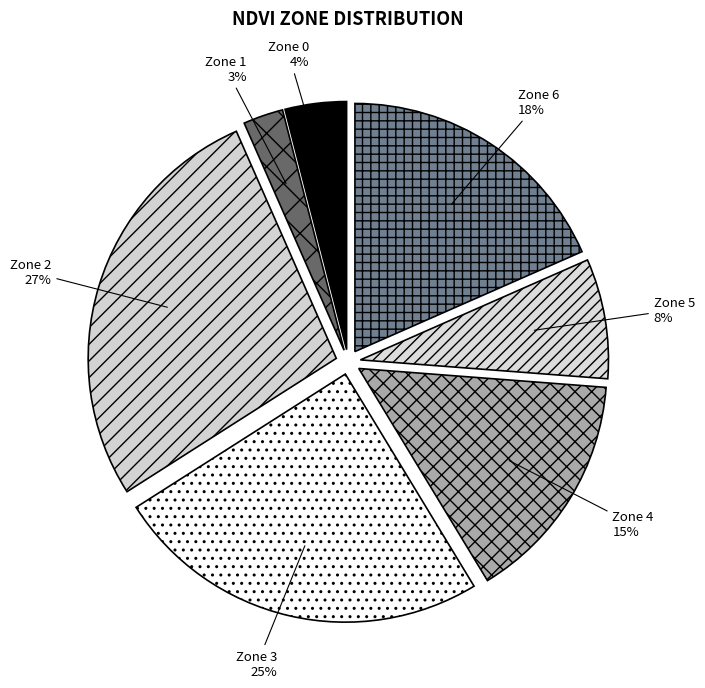

How many slices are in this pie chart?

7